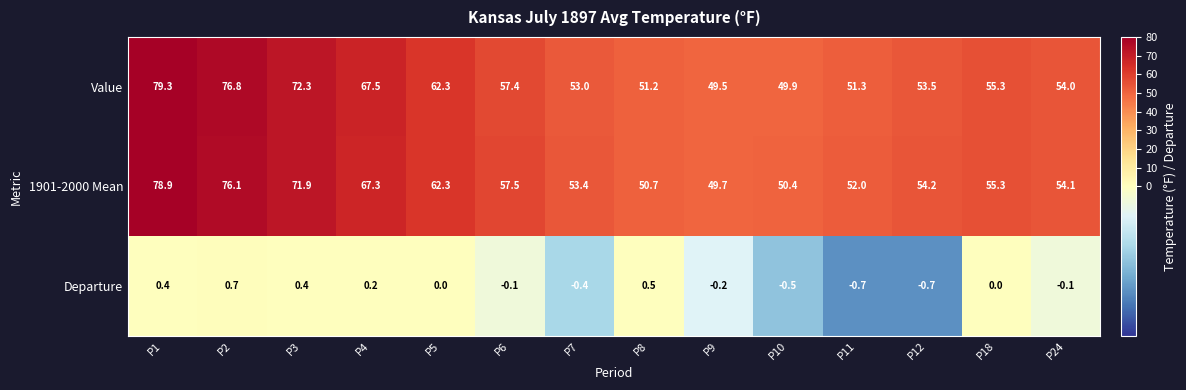

List the series in order of their peak value, highest first.

Value, 1901-2000 Mean, Departure